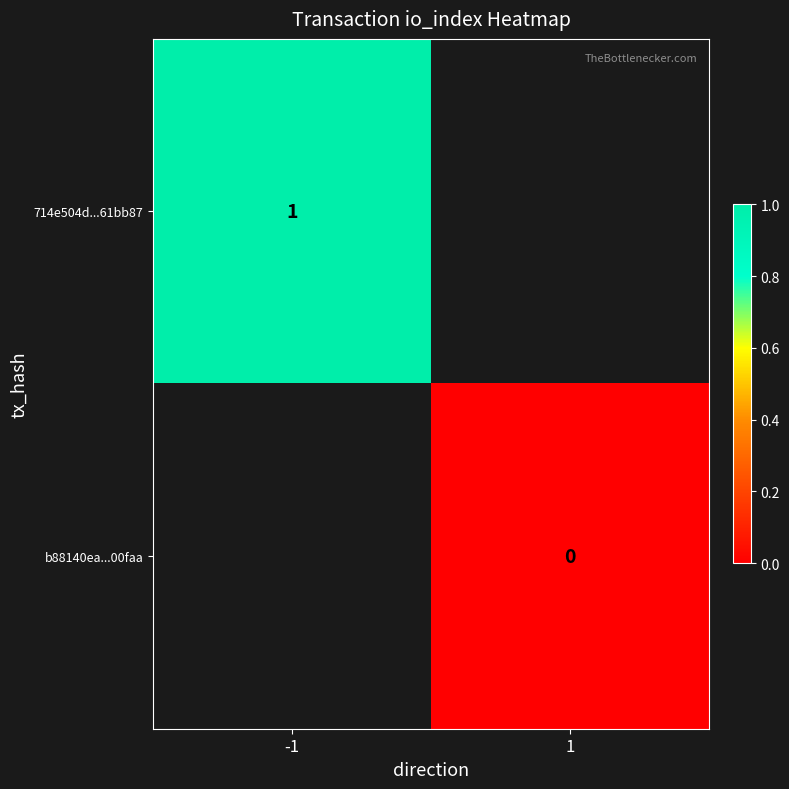

True or false: 714e504d...61bb87 has a value of 2 at -1.

False